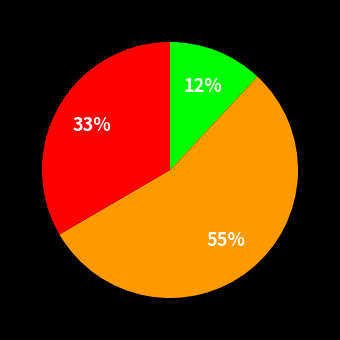

Does any single category account for the majority?

Yes